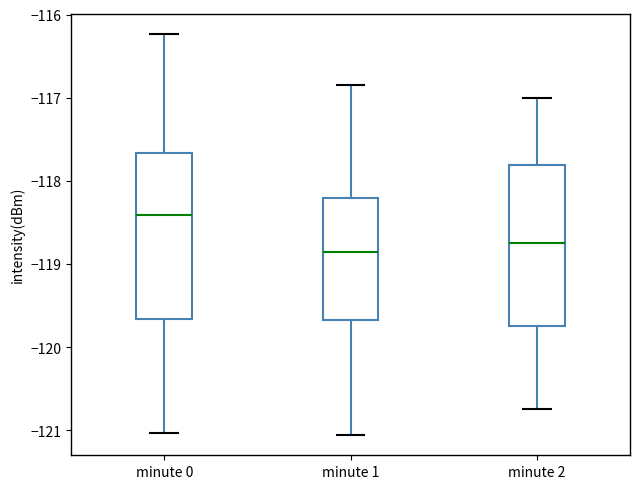

Which box's median line is the highest?

minute 0